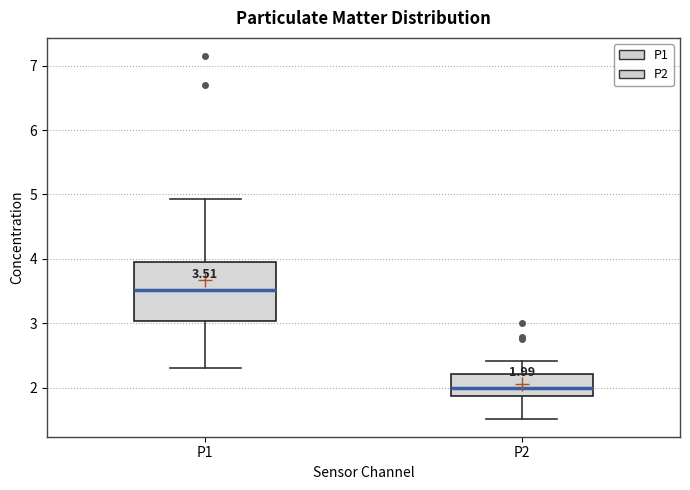

Which box is the tallest, from its lower edge to its upper edge?

P1